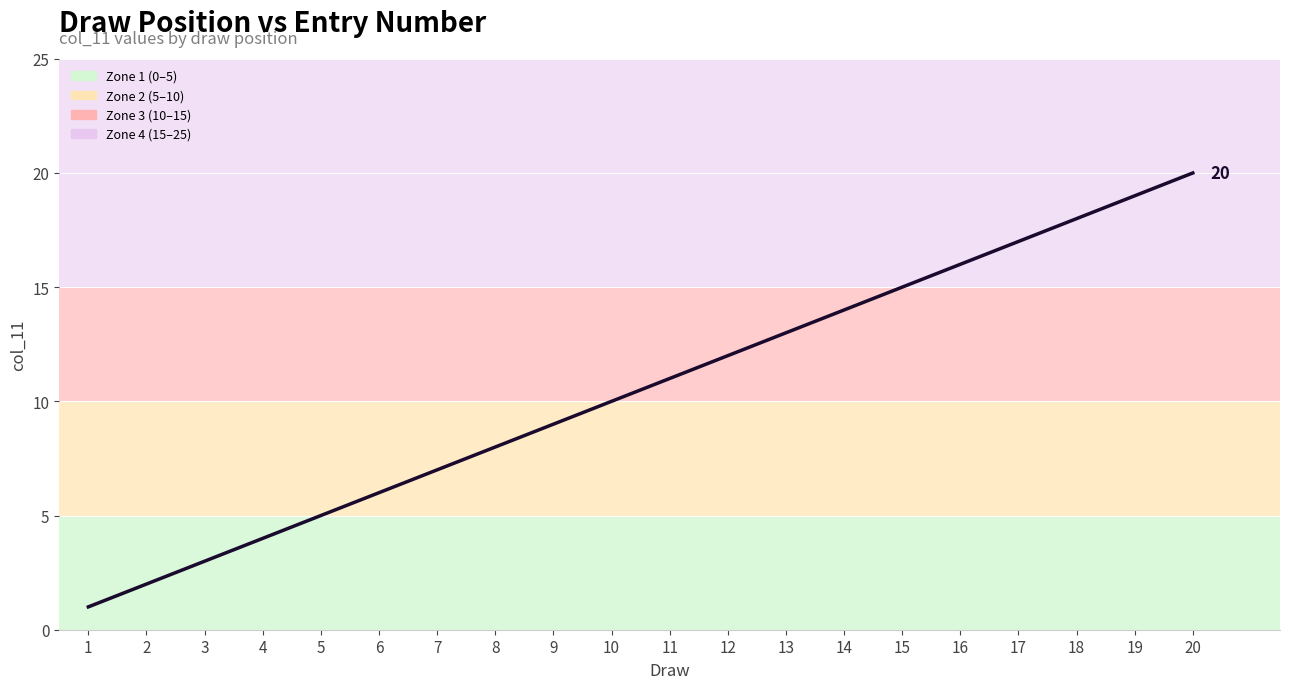

What is the difference between the second highest and minimum values?

18